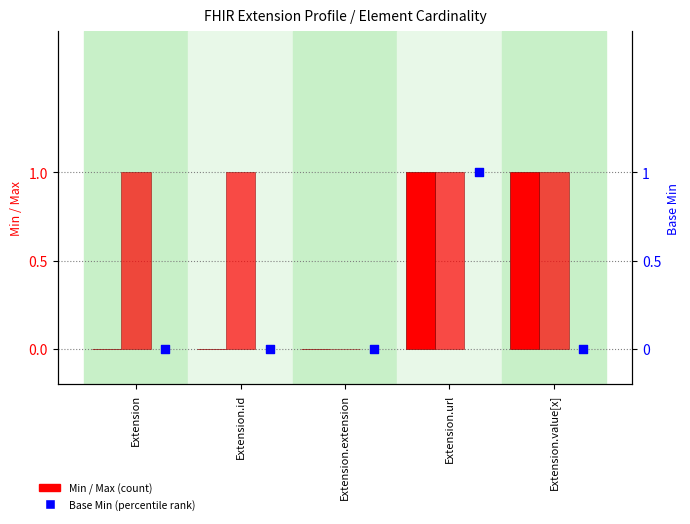

Which series has the largest Y range (max minus min)?

Min